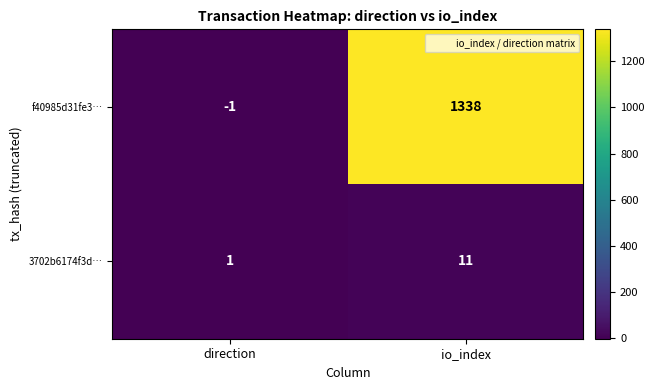

How many distinct data groups are displayed?

2